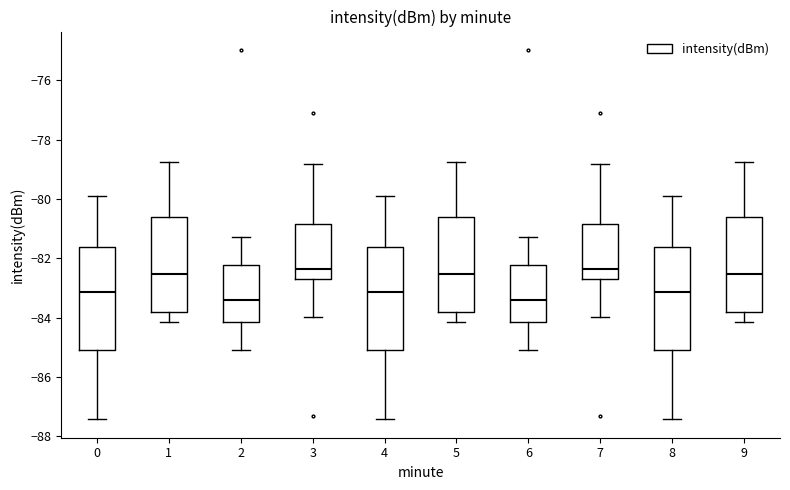

Reading left to right, read every box against the y-axis: the position of its median line, the range the box covers, and the ends of its whiskers. The values are not printed on the chart, so give them approximately, as read against the axis.

0: median -83.2, box -85.0 to -81.6, whiskers -87.4 to -79.8
1: median -82.6, box -83.8 to -80.6, whiskers -84.2 to -78.8
2: median -83.4, box -84.2 to -82.2, whiskers -85.0 to -81.2
3: median -82.4, box -82.6 to -80.8, whiskers -84.0 to -78.8
4: median -83.2, box -85.0 to -81.6, whiskers -87.4 to -79.8
5: median -82.6, box -83.8 to -80.6, whiskers -84.2 to -78.8
6: median -83.4, box -84.2 to -82.2, whiskers -85.0 to -81.2
7: median -82.4, box -82.6 to -80.8, whiskers -84.0 to -78.8
8: median -83.2, box -85.0 to -81.6, whiskers -87.4 to -79.8
9: median -82.6, box -83.8 to -80.6, whiskers -84.2 to -78.8